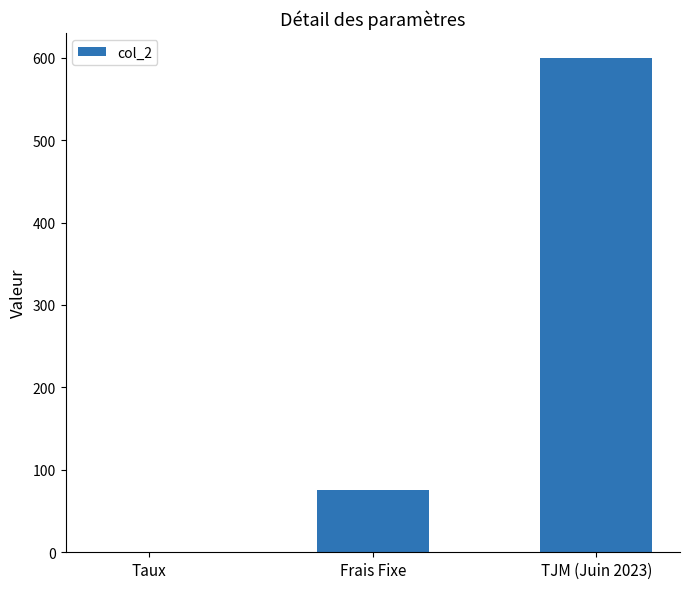

Which category has the highest value across all series?

TJM (Juin 2023)